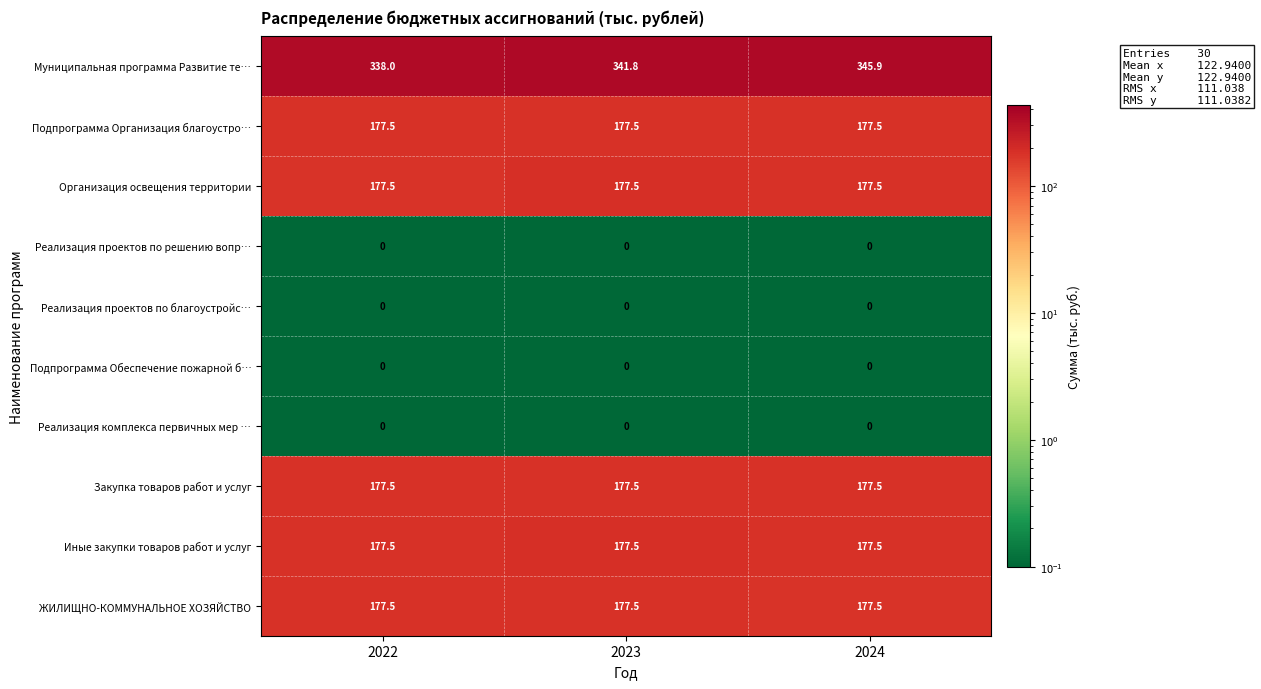

The Иные закупки товаров работ и услуг series shows 282.4 at 2023. True or false?

False